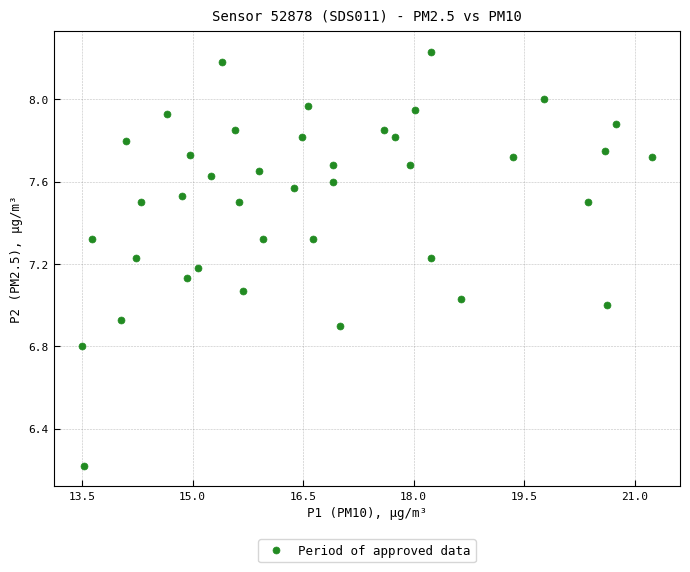

What is the range of Y values (max minus min)?

2.0